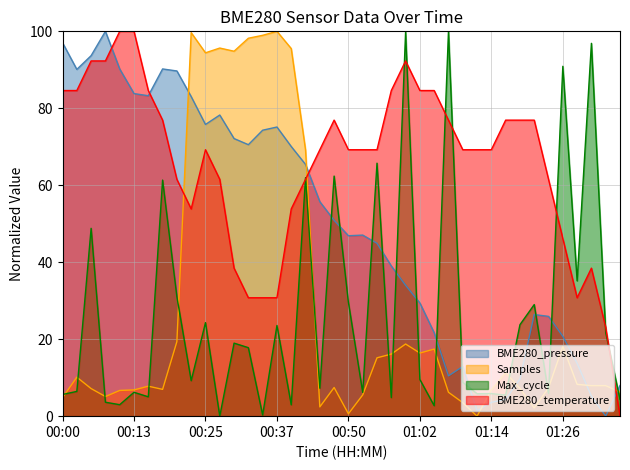

Which series has the largest total across all categories?

BME280_temperature